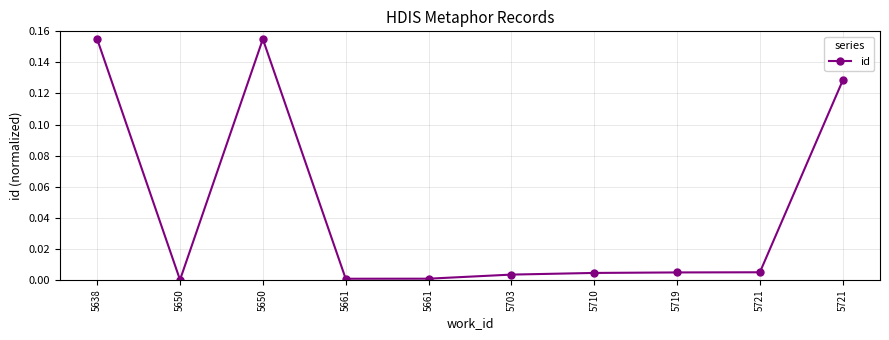

Is this an area chart (filled region under the line)?

No